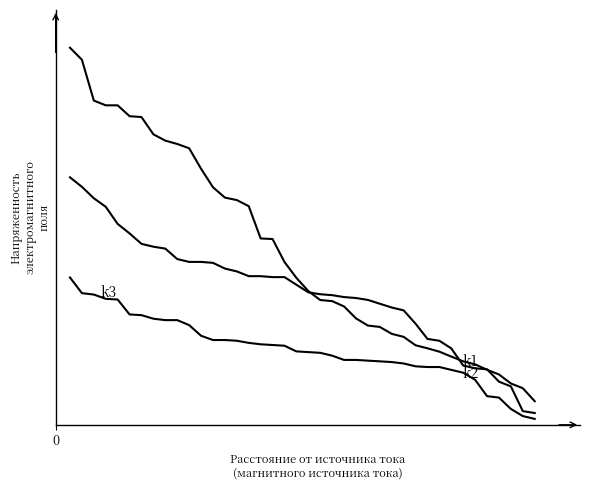

Is this an area chart (filled region under the line)?

No